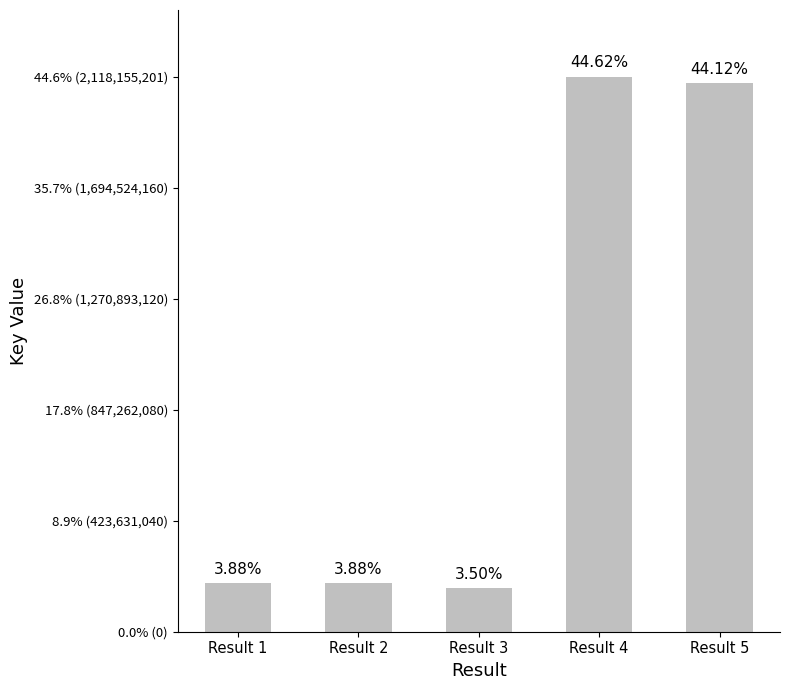

What is the difference between the maximum and minimum values?

1952017517